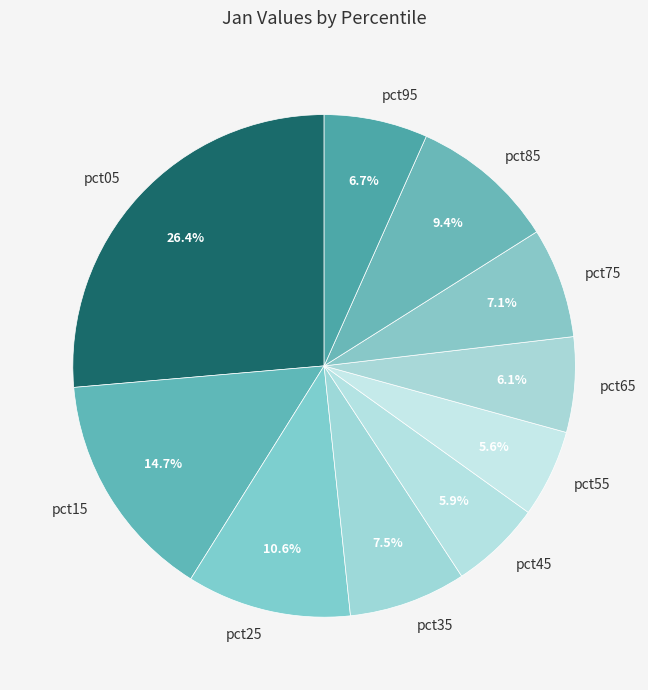

How many segments does this pie chart have?

10